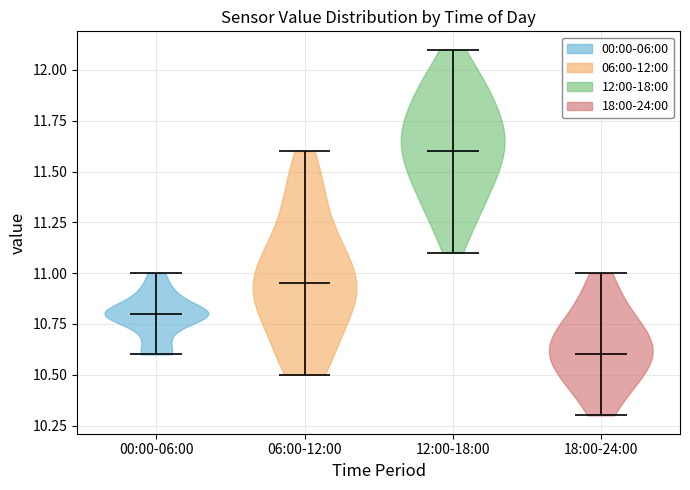

Reading left to right, read every violin against the y-axis: where its median line is, and the lowest and highest points it reaches. The values are not printed on the chart, so give them approximately, as read against the axis.

00:00-06:00: median line 10.80, lowest point 10.60, highest point 11.00
06:00-12:00: median line 10.95, lowest point 10.50, highest point 11.60
12:00-18:00: median line 11.60, lowest point 11.10, highest point 12.10
18:00-24:00: median line 10.60, lowest point 10.30, highest point 11.00